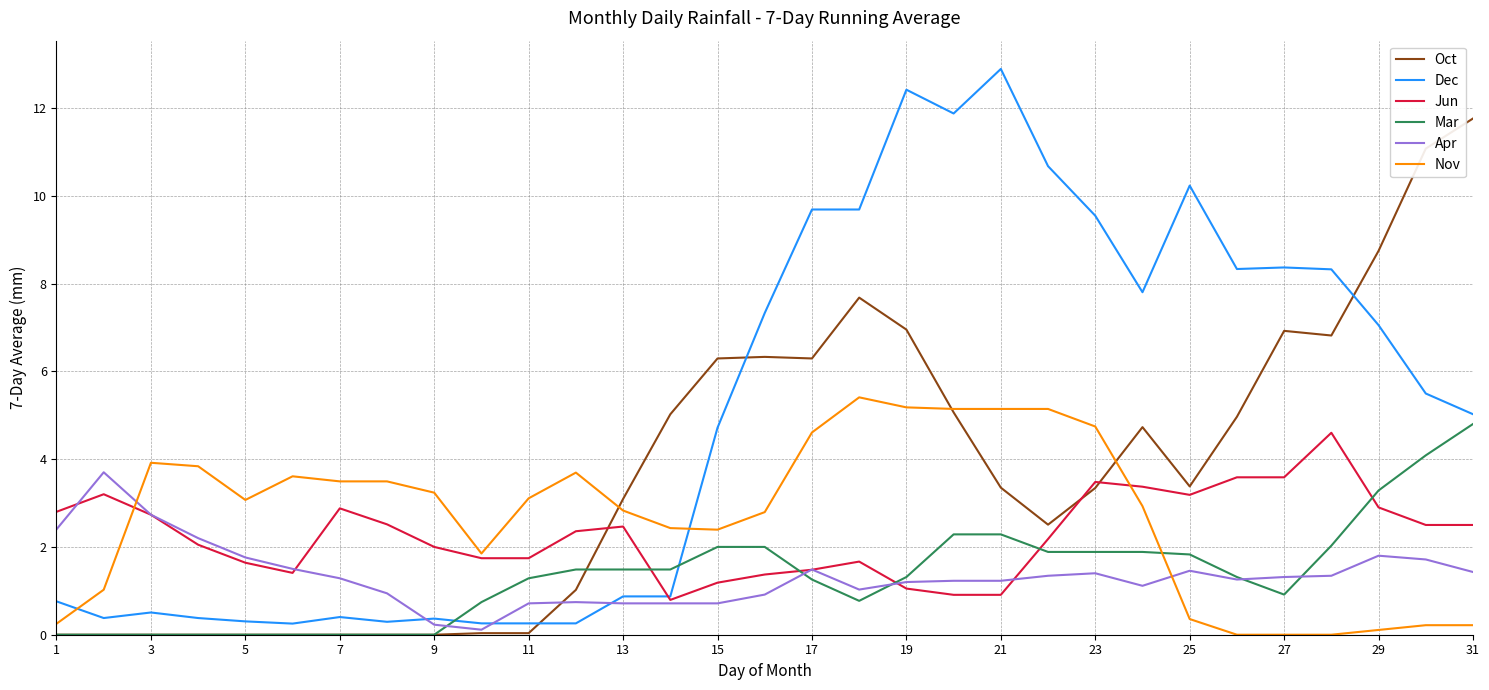

Which series has the largest total across all categories?

Dec